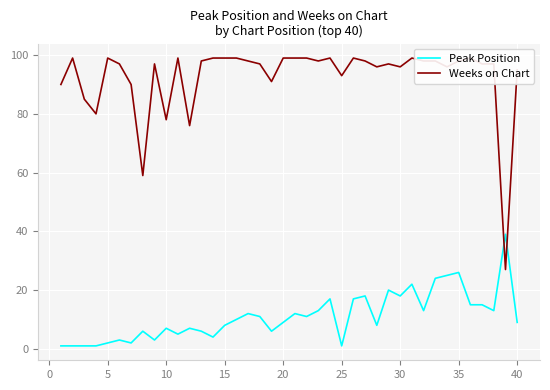

How many data points in Peak Position are above 10?

19